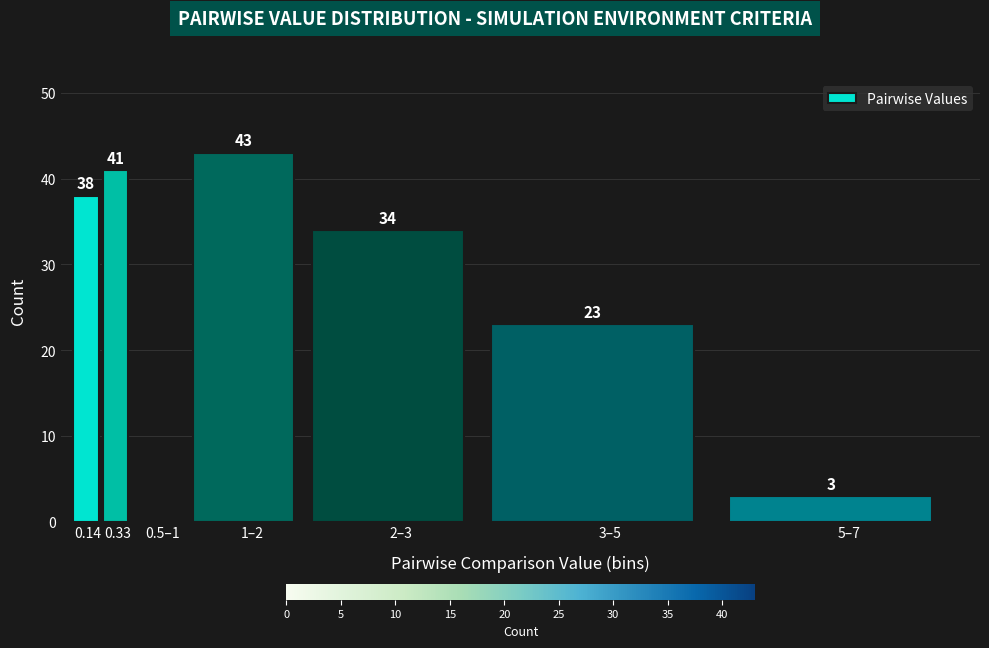

Reading left to right, what are all the values shown in this chart?

0.14=38	0.33=41	0.5–1=0	1–2=43	2–3=34	3–5=23	5–7=3